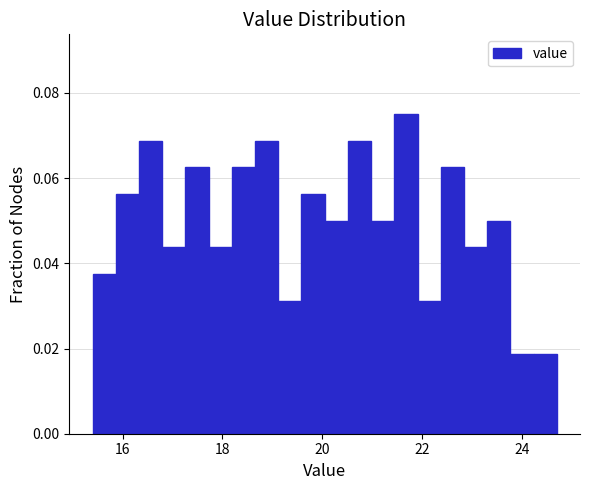

Read against the x-axis, roughly where is the centre of the tallest bar?

21.6